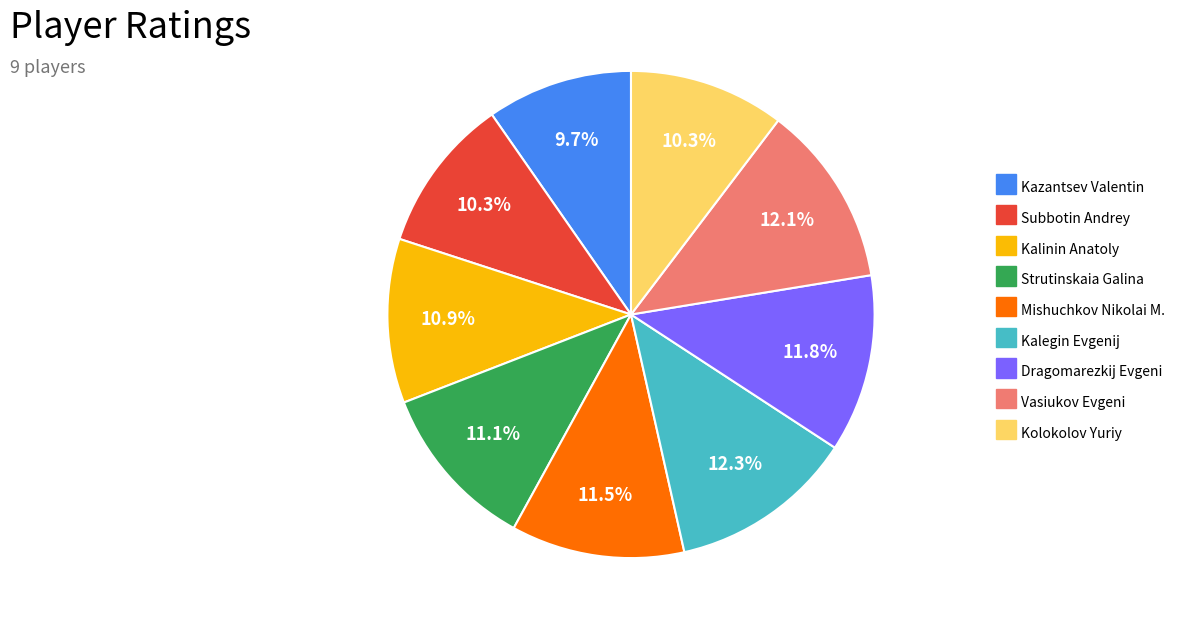

To the nearest percent, what is the average slice percentage?

11%